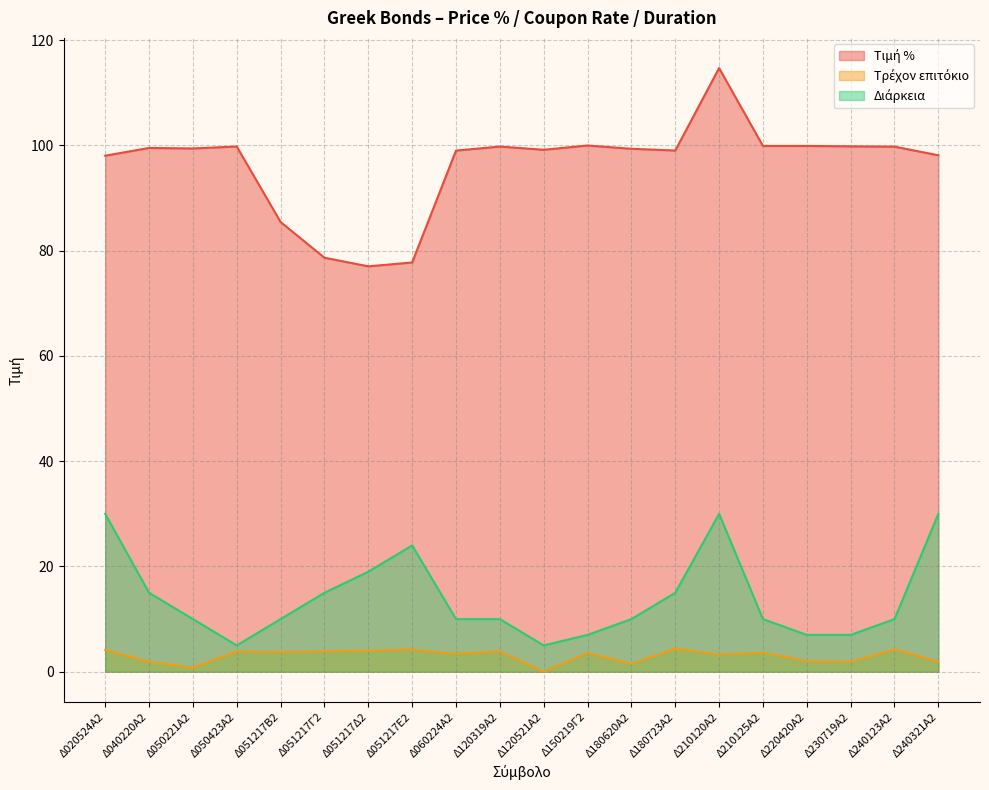

Where does the Τρέχον επιτόκιο series first go above 3?

Δ020524Α2